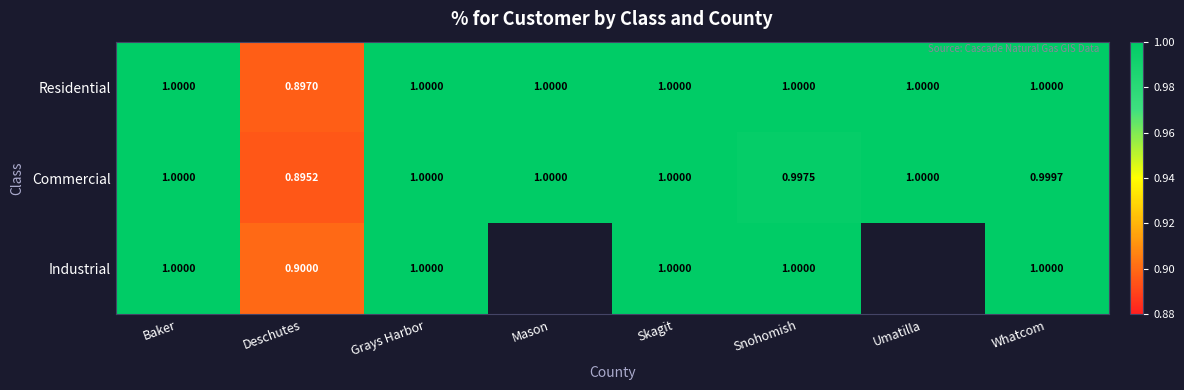

At which label is Commercial closest to 0?

Deschutes